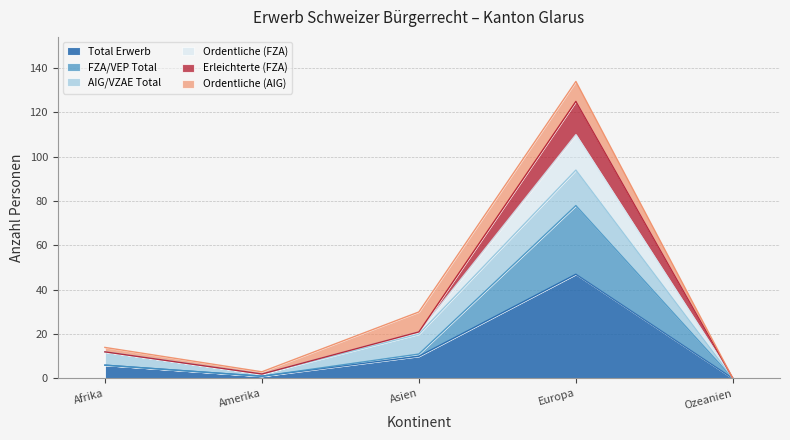

Between Amerika and Europa, which is larger?

Europa